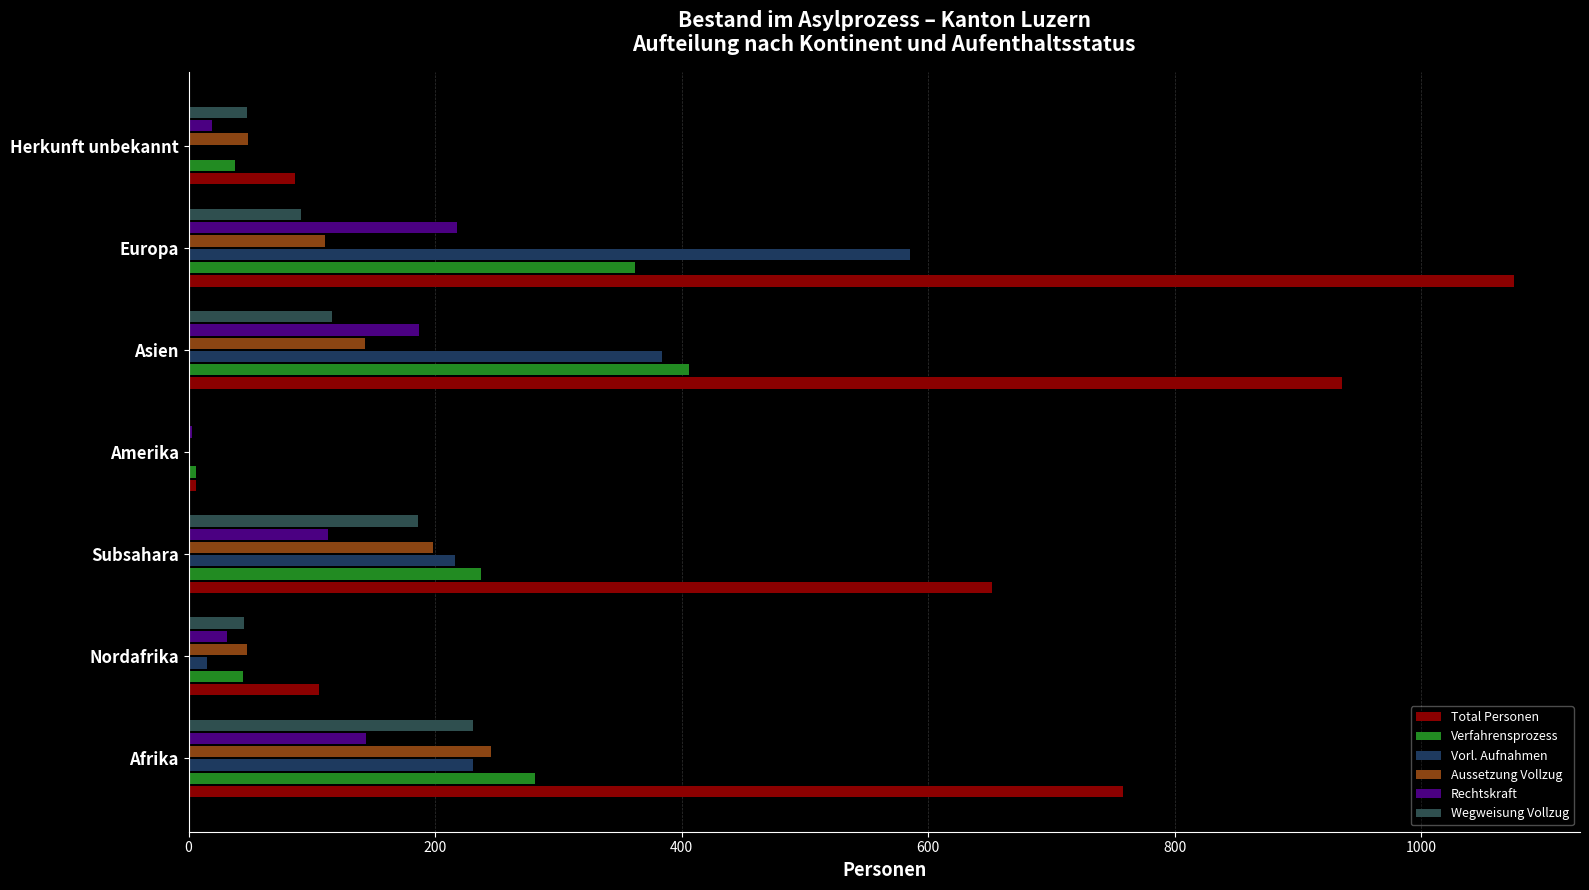

How many series are shown in this chart?

6